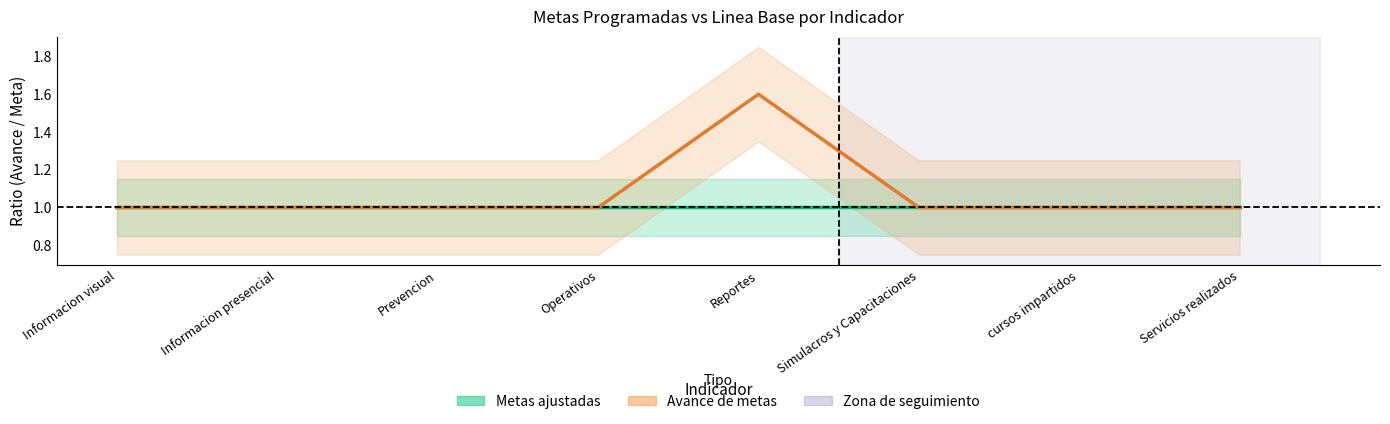

What is the sum of all Avance de metas values?

8.6